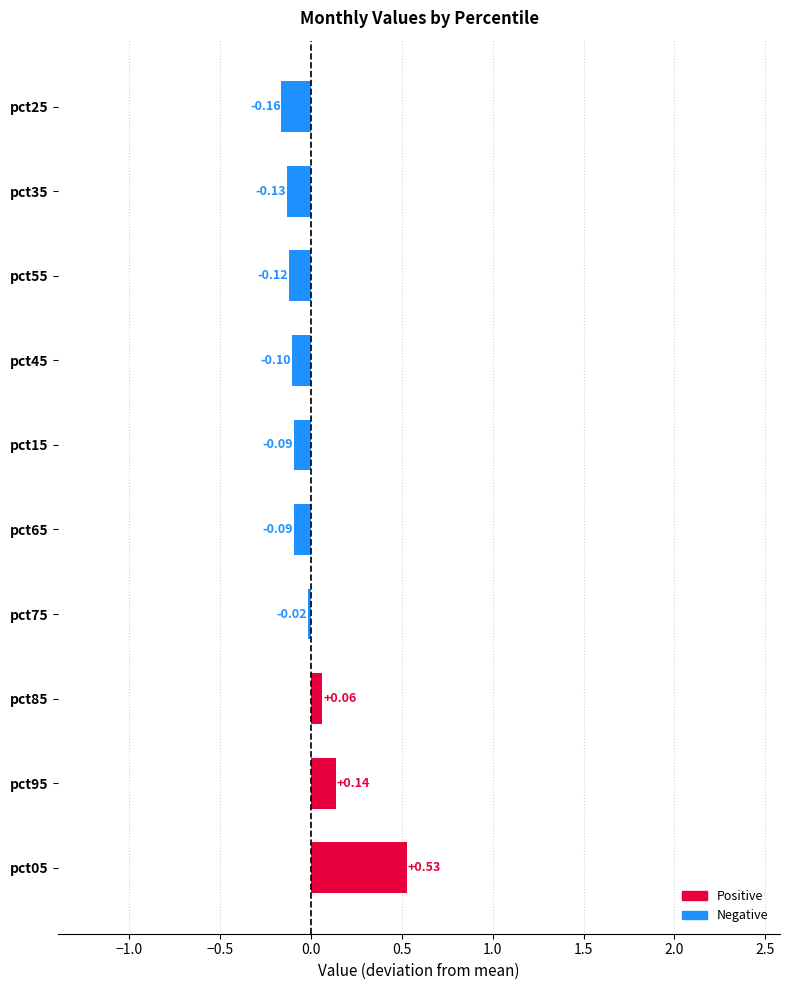

What is the difference between the maximum and minimum values?

0.7